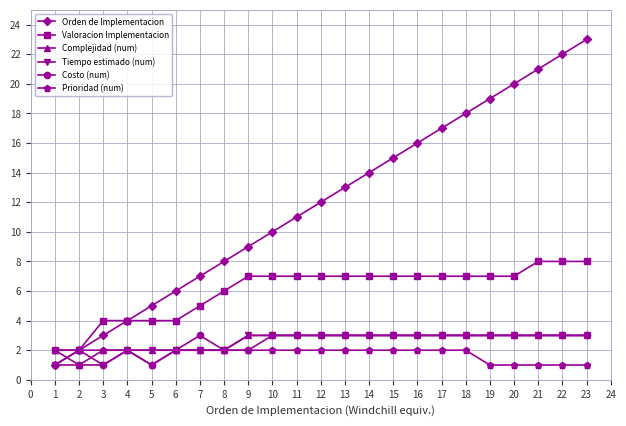

What is the highest value of the Valoracion Implementacion series?

8